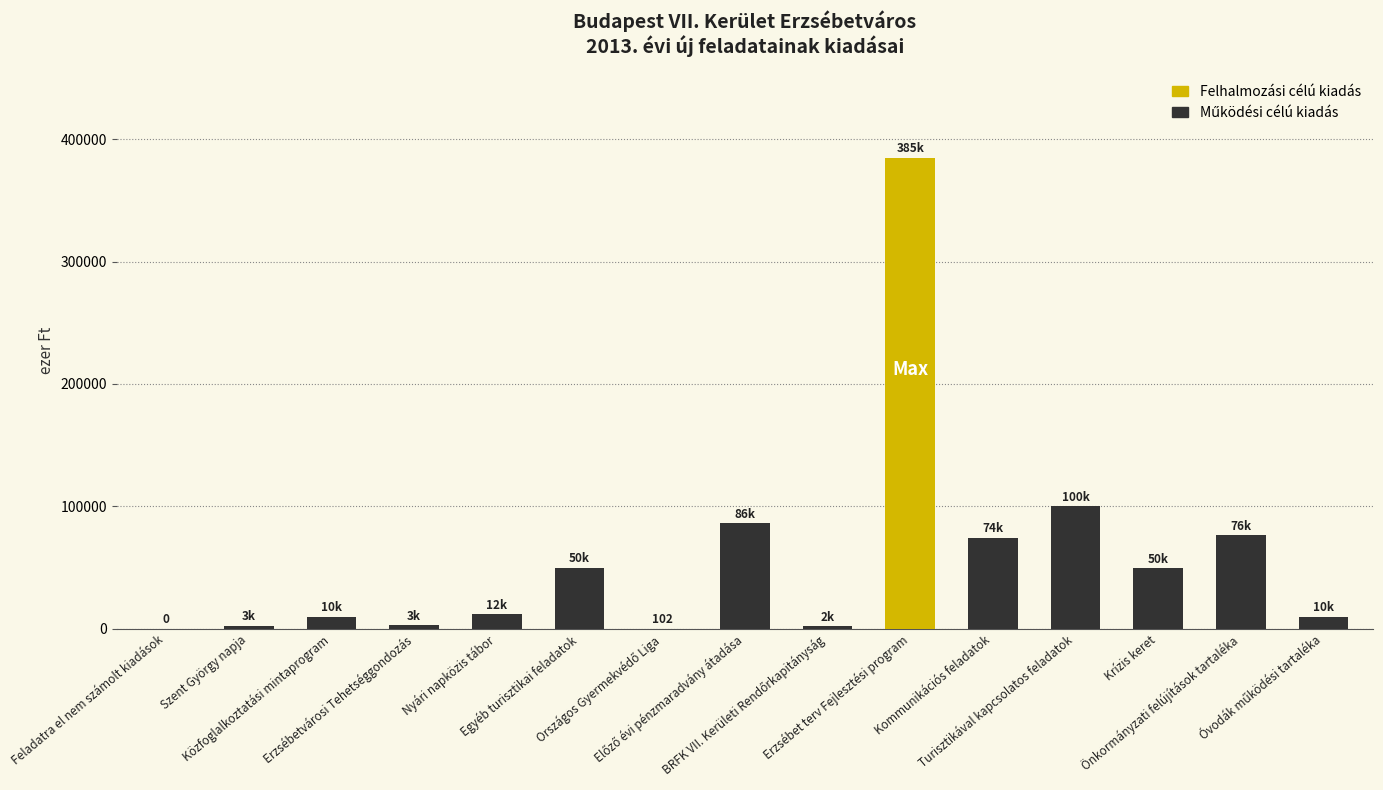

Are the bars grouped side by side (vs. stacked)?

No